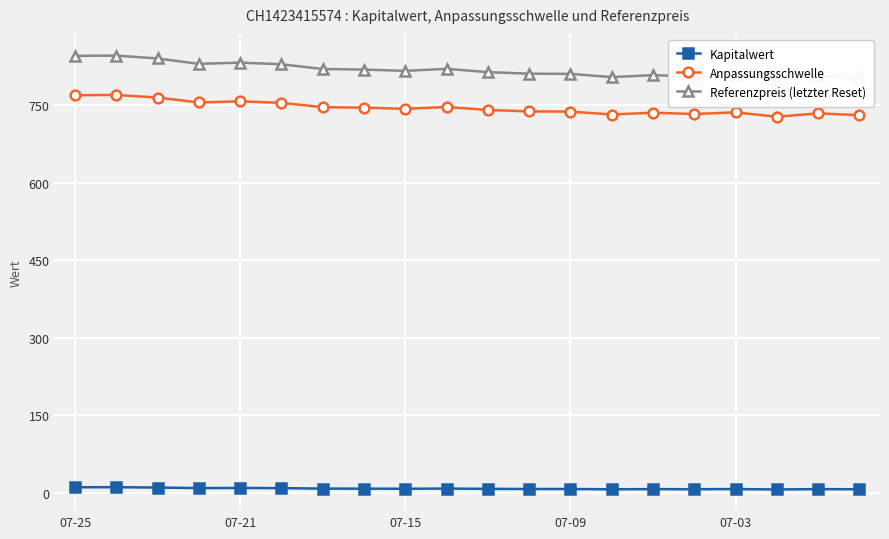

True or false: Anpassungsschwelle and Kapitalwert cross at least once.

False